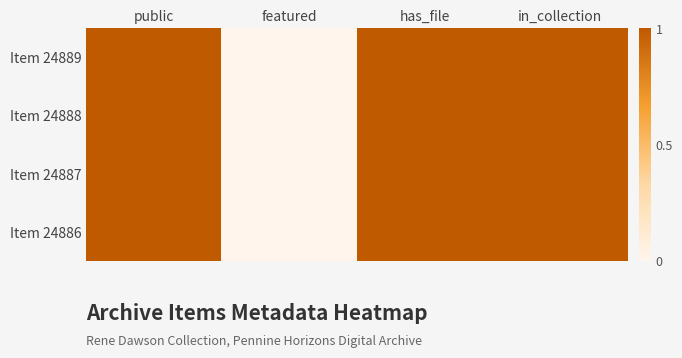

Rank the series at has_file from lowest to highest value.

Item 24889, Item 24888, Item 24887, Item 24886